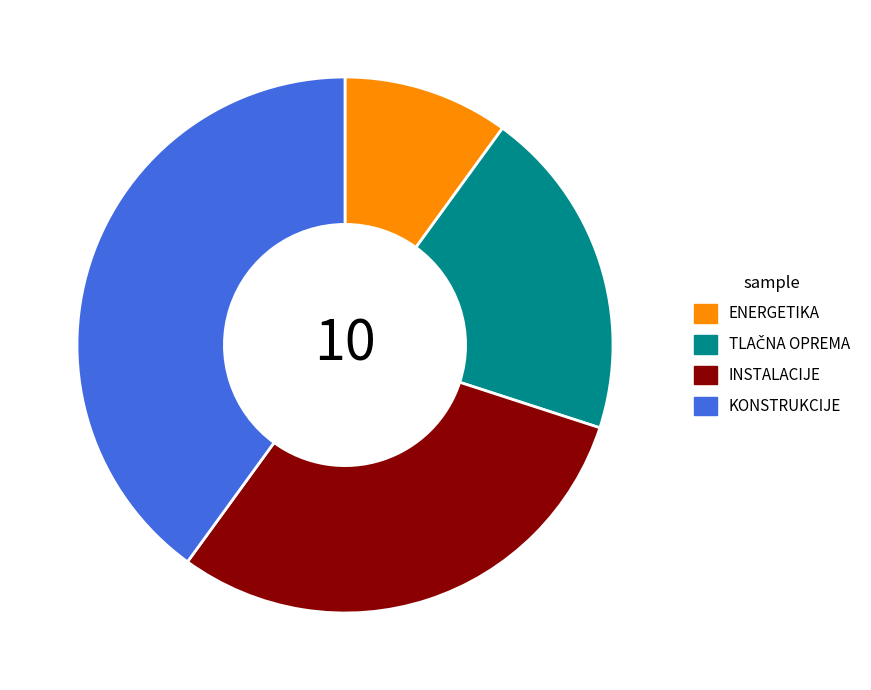

What is the ratio of the value at KONSTRUKCIJE to the value at ENERGETIKA?

4.0